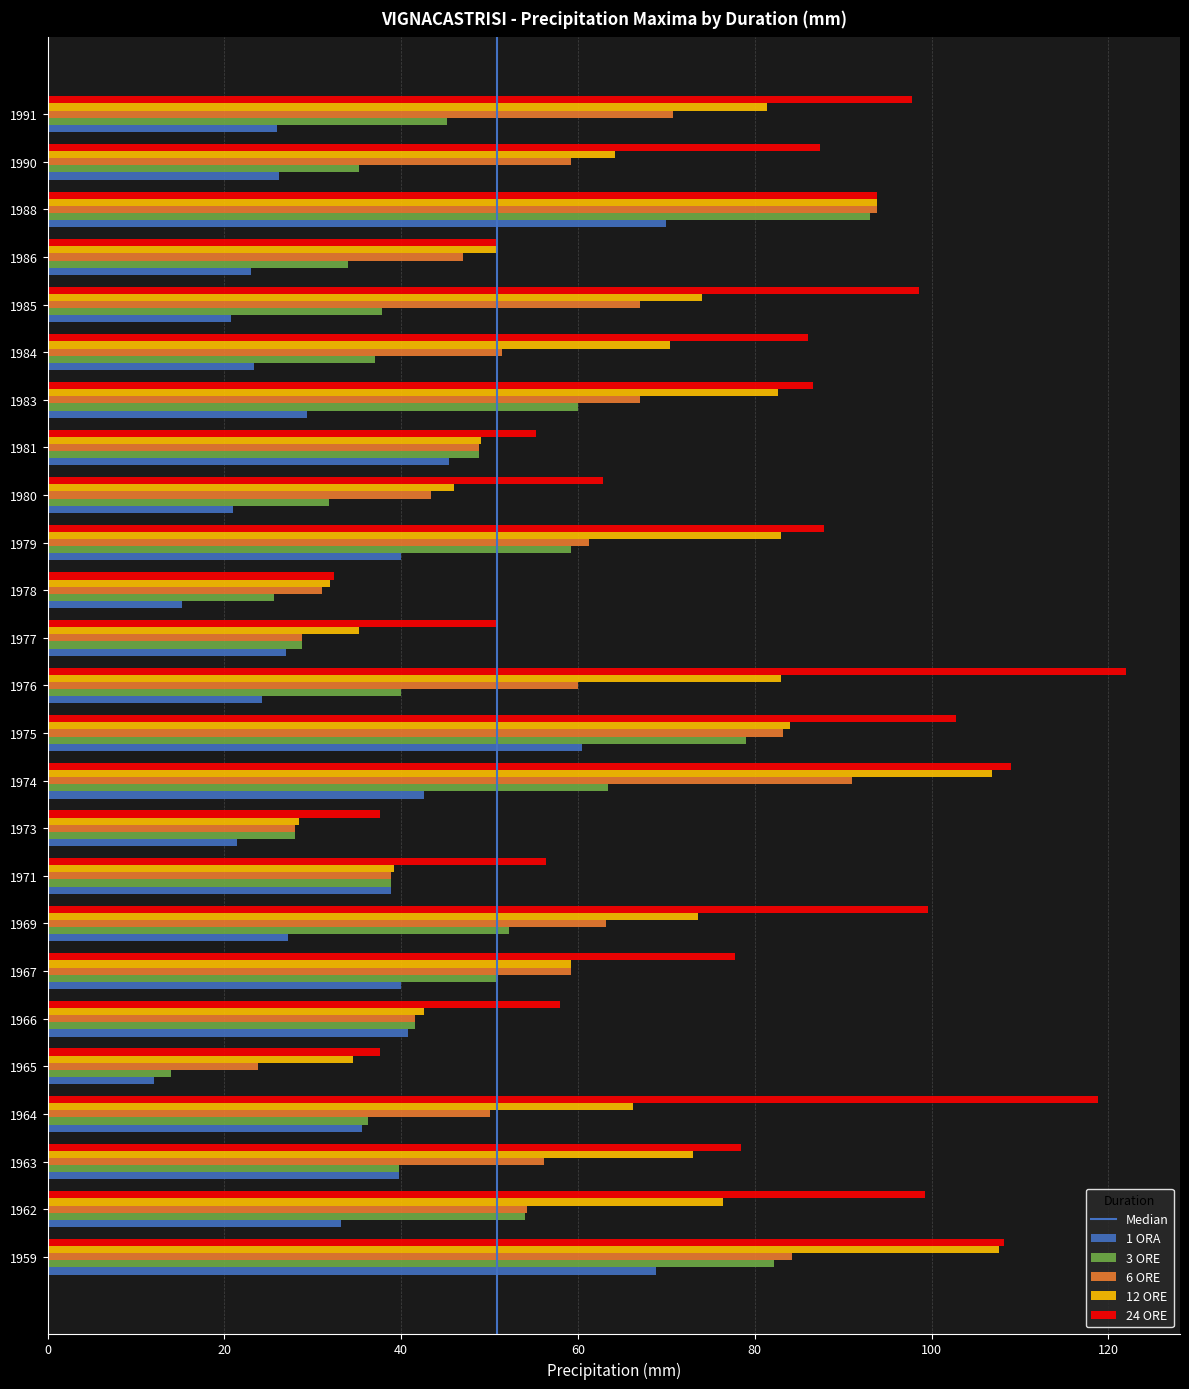

The 6 ORE series shows 55.1 at 1975. True or false?

False